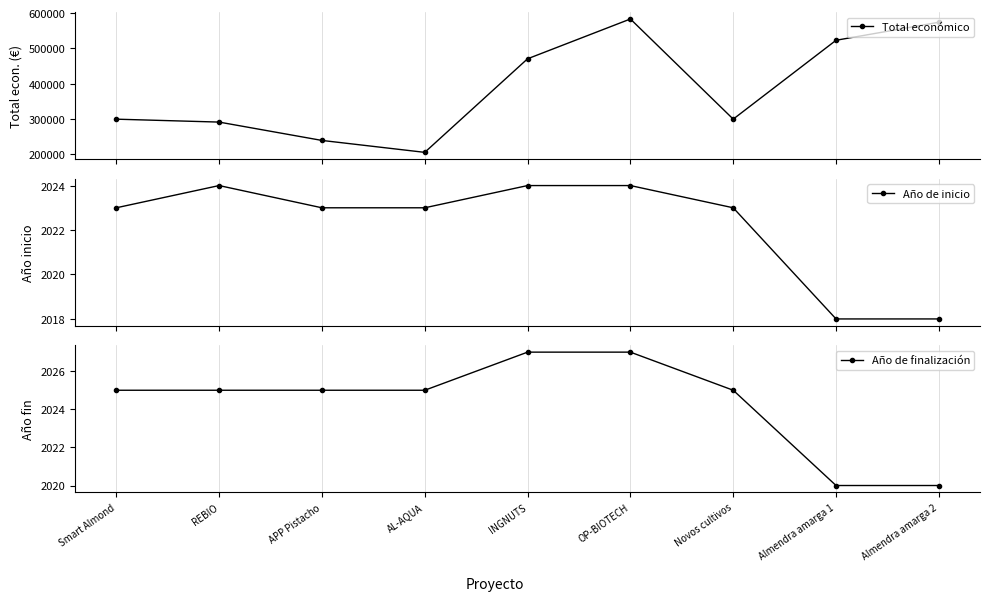

What is the difference between the second highest and minimum values in the Año de inicio series?

6